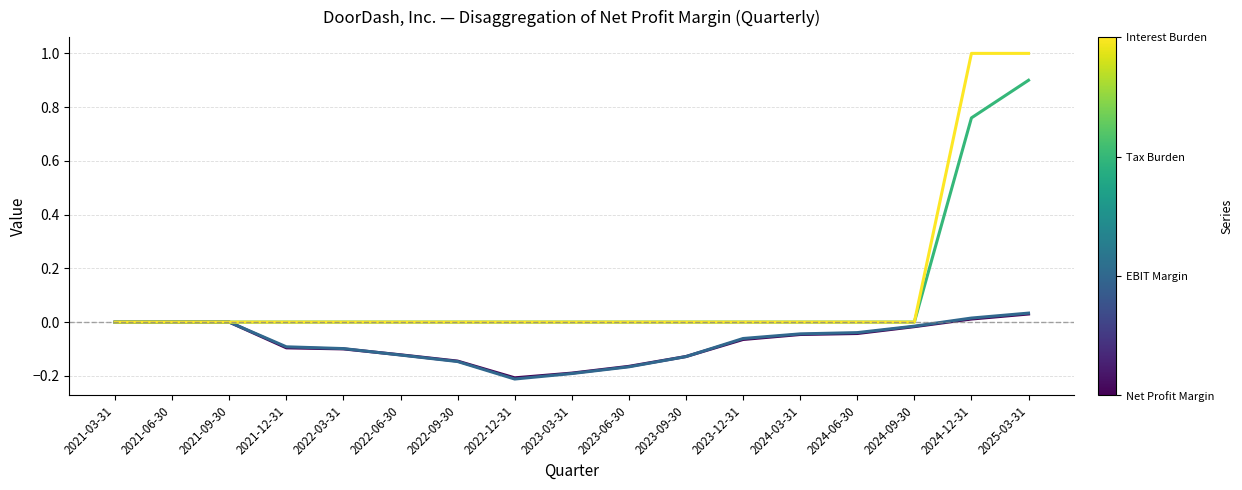

Is this an area chart (filled region under the line)?

No